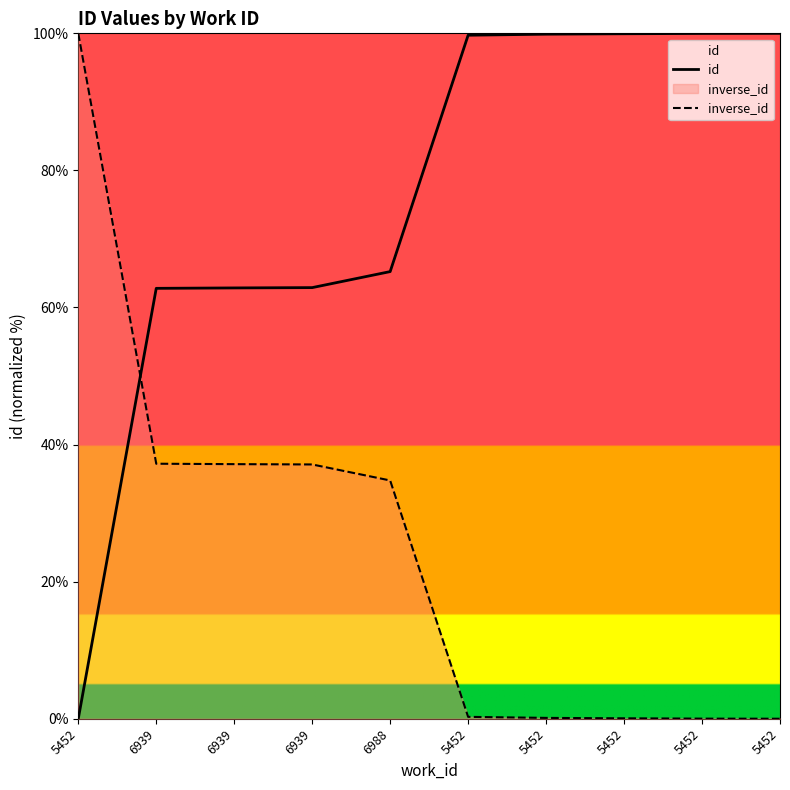

The value of id at 5452 is -46.6. True or false?

False